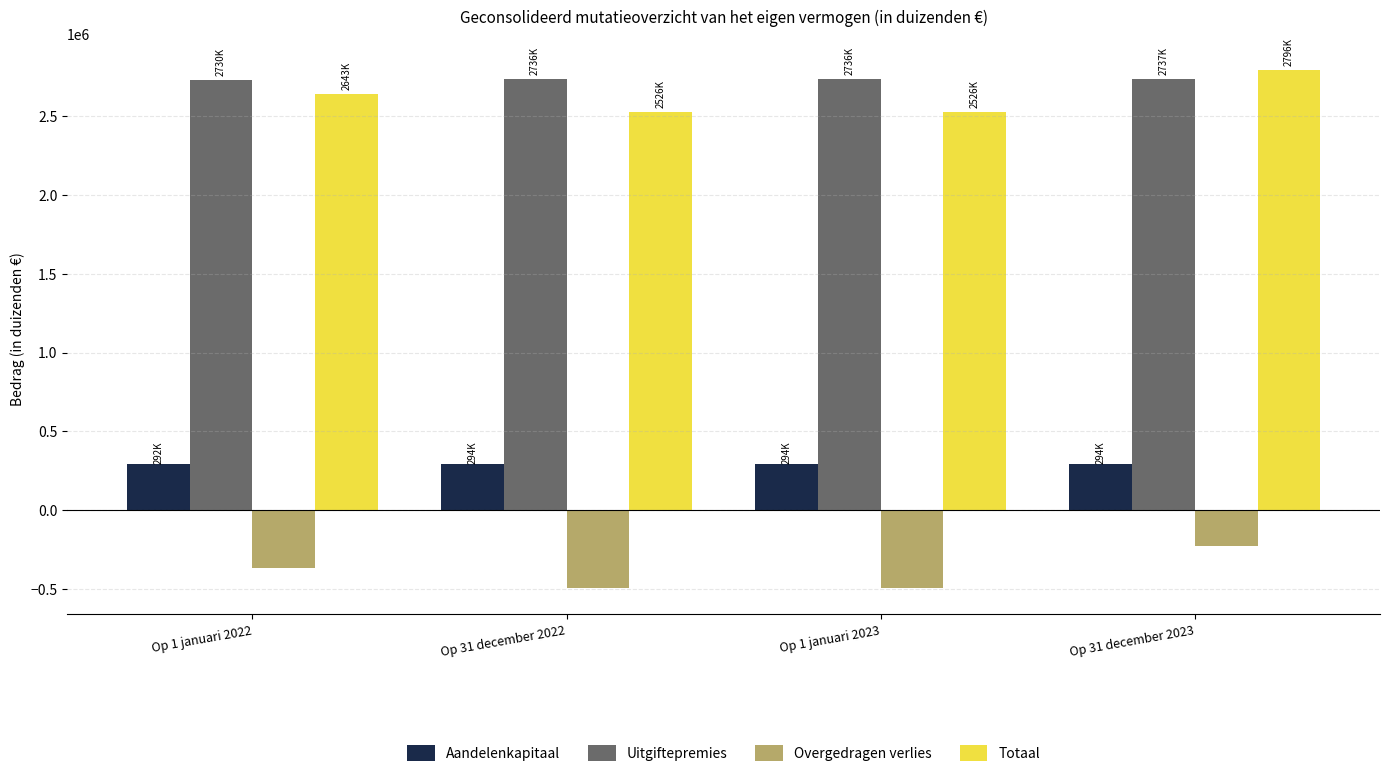

Count the number of categories in the chart.

4